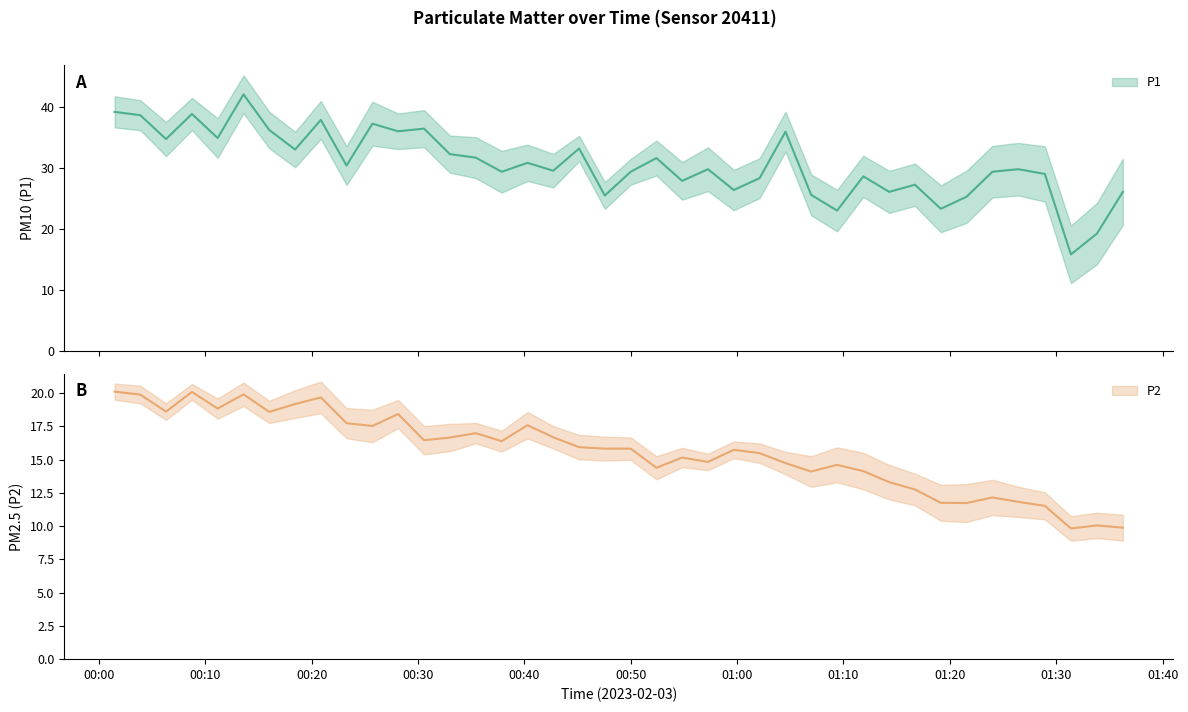

True or false: P2 and P1 cross at least once.

False